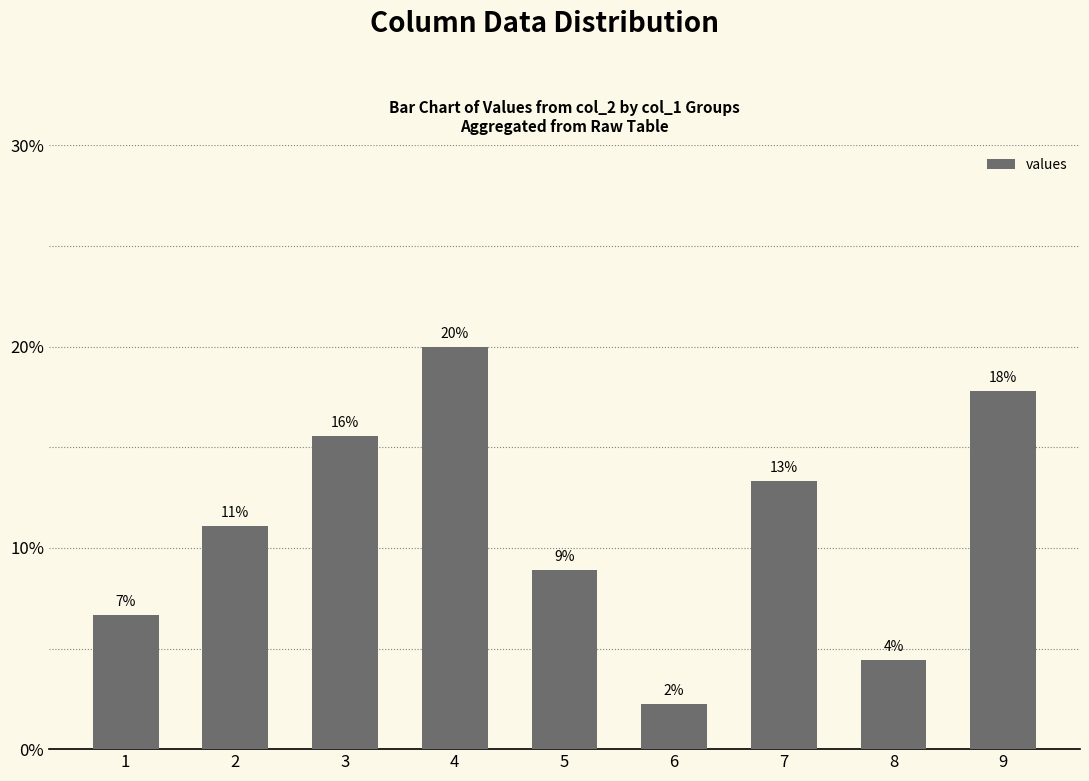

What is the difference between the maximum and minimum values?

0.2